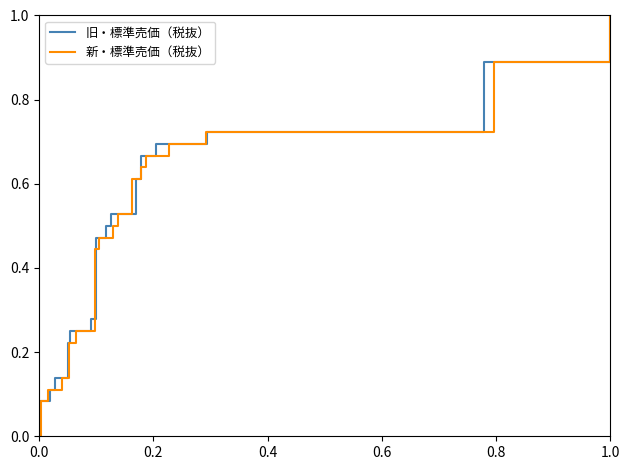

How many values in 旧・標準売価（税抜） are above zero?

36